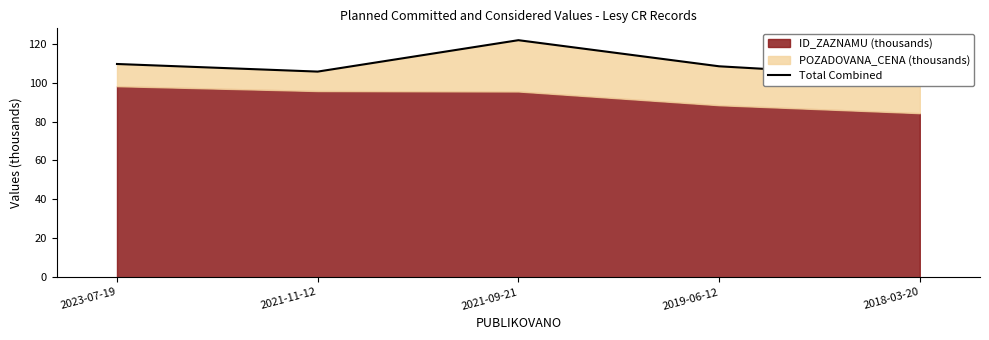

True or false: there are more than 1 points higher than both neighbors.

False